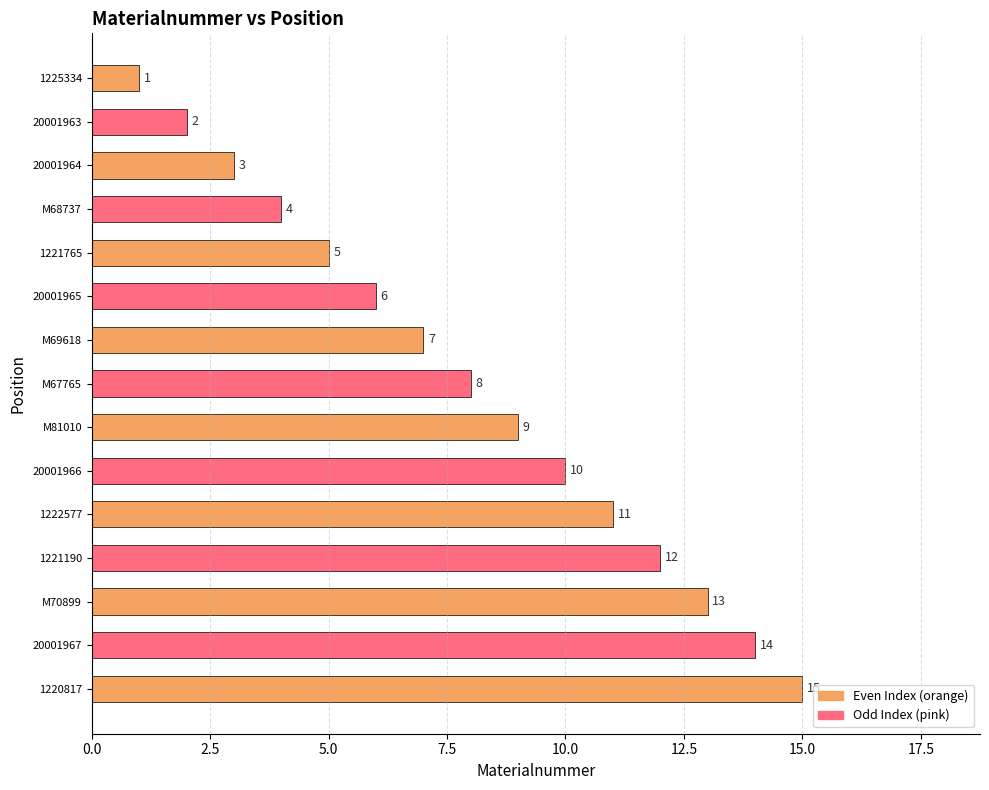

What is the difference between the maximum and minimum values?

14